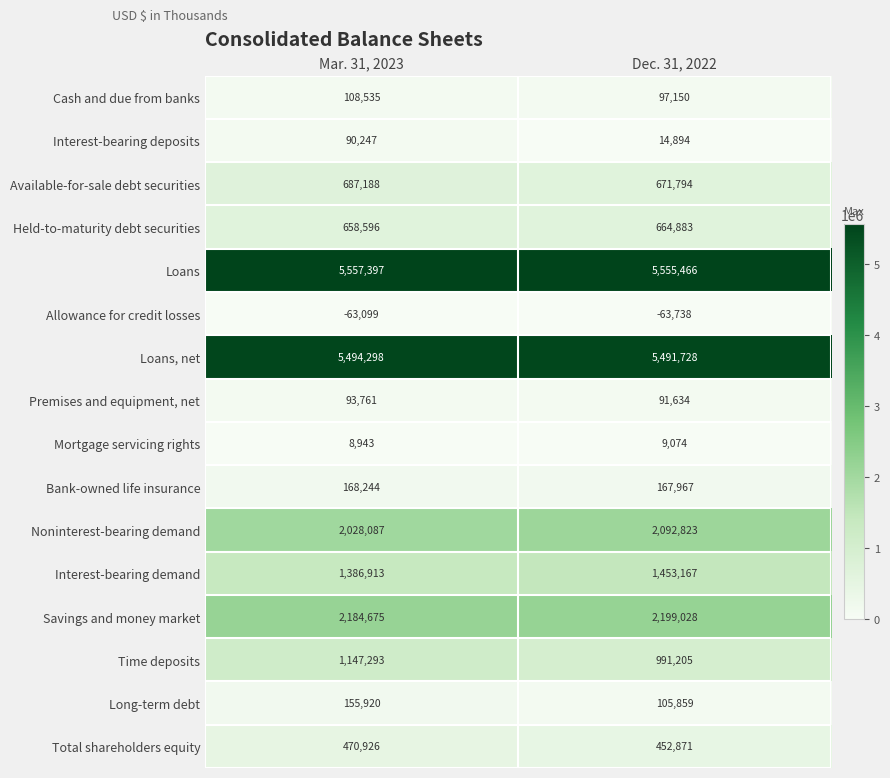

Which series has the largest range (max minus min)?

Time deposits